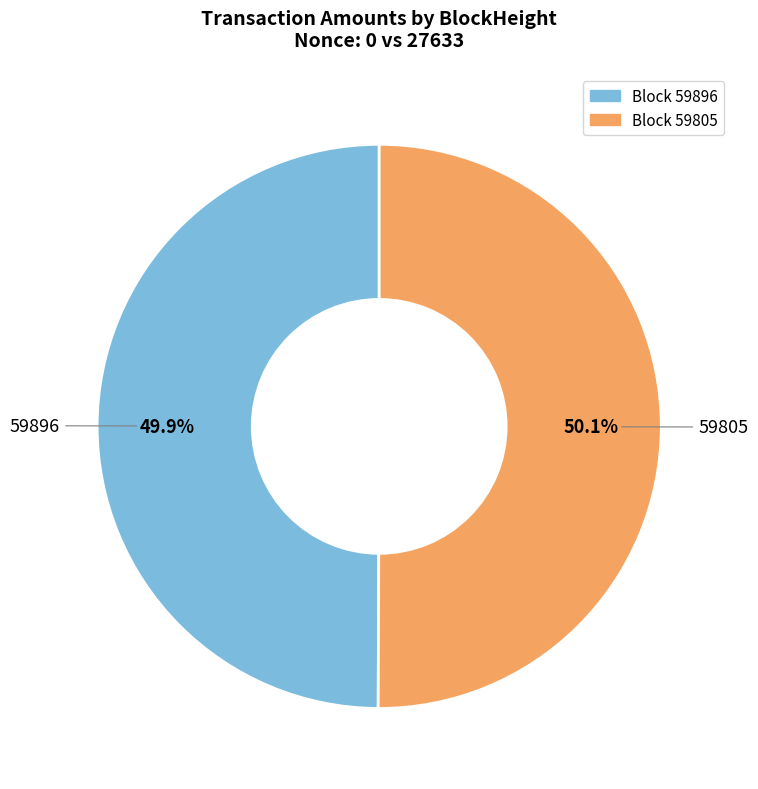

Count the number of slices in the pie.

2